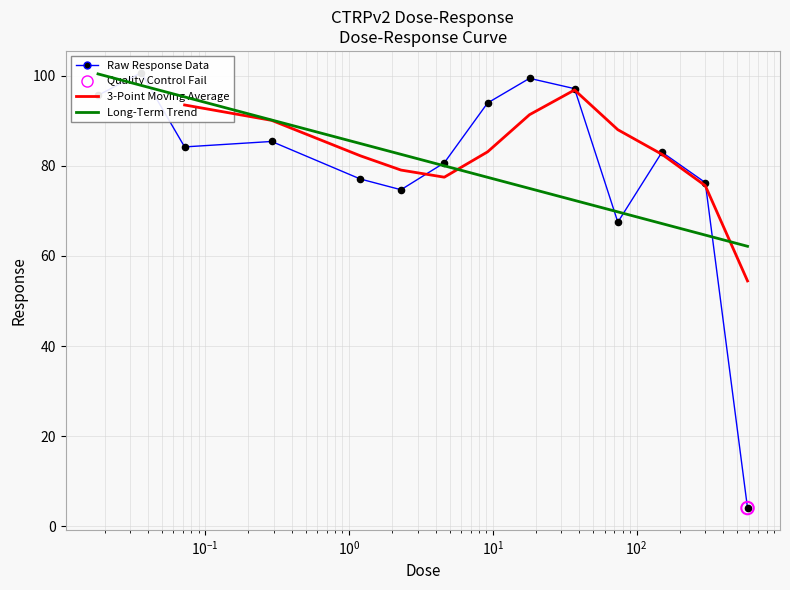

What is the change in value from 0.018 to 74.0?

-28.2